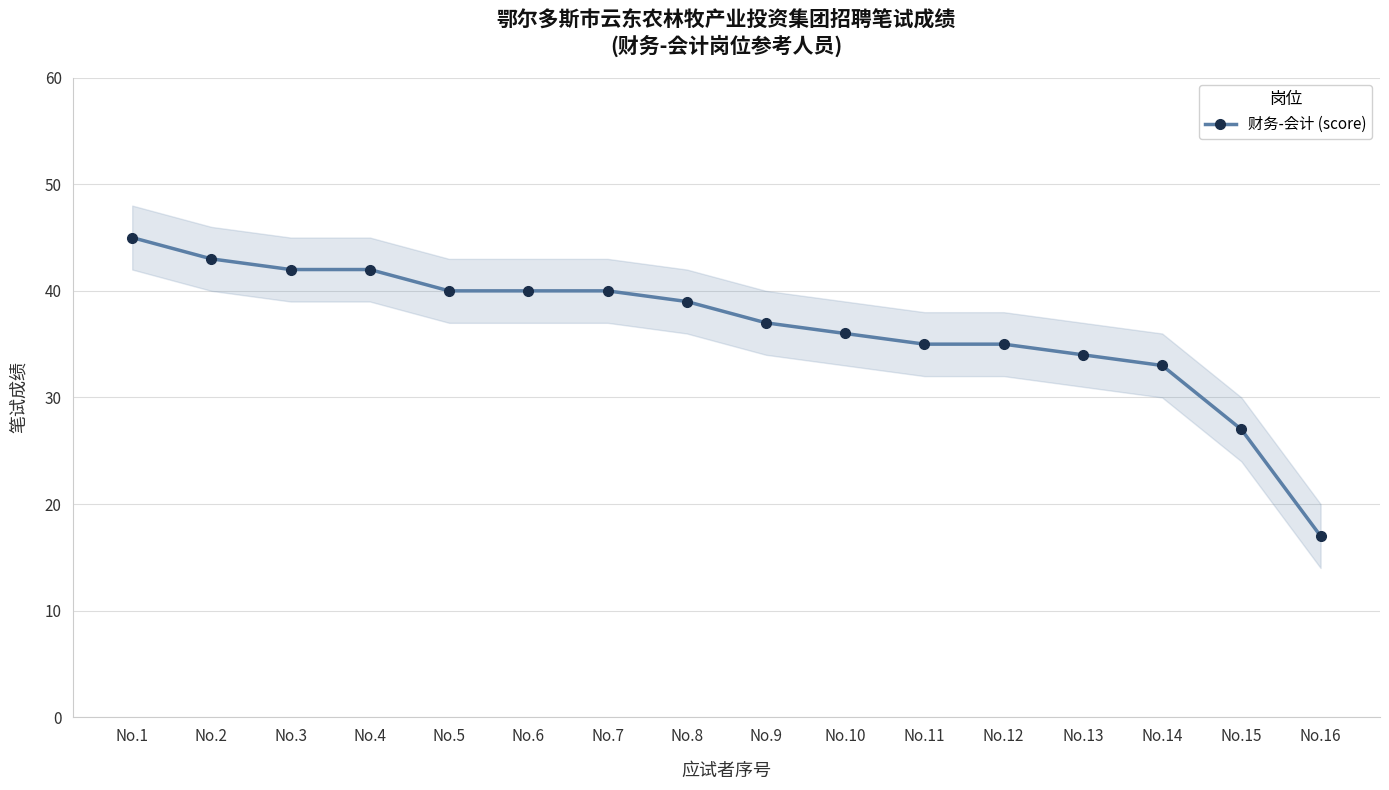

Read the value at No.6, to the nearest 10.

40